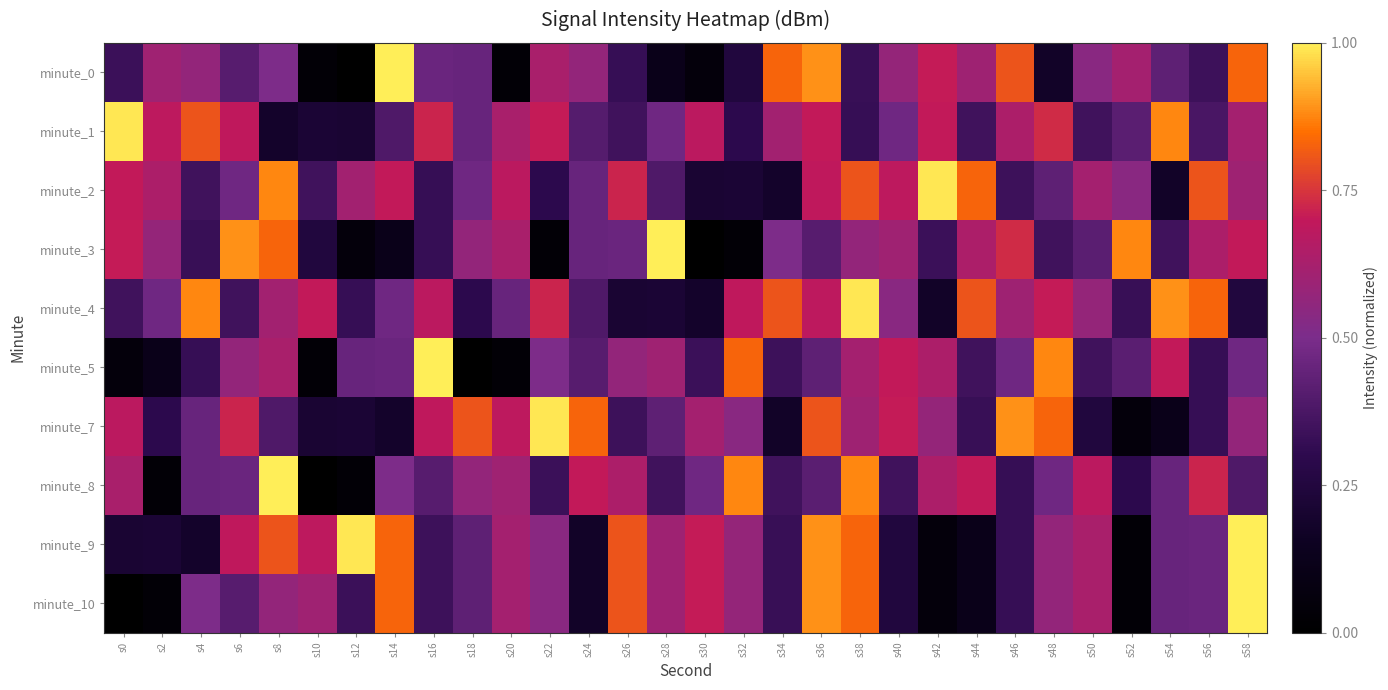

Reading left to right, extract all data points from this chart.

minute_0: s0=0.3	s2=0.6	s4=0.6	s6=0.4	s8=0.5	s10=0.0	s12=0.0	s14=1.0	s16=0.5	s18=0.5	s20=0.0	s22=0.6	s24=0.6	s26=0.3	s28=0.1	s30=0.1	s32=0.2	s34=0.8	s36=0.9	s38=0.3	s40=0.6	s42=0.7	s44=0.6	s46=0.8	s48=0.2	s50=0.5	s52=0.6	s54=0.4	s56=0.3	s58=0.8
minute_1: s0=1.0	s2=0.7	s4=0.8	s6=0.7	s8=0.2	s10=0.2	s12=0.2	s14=0.4	s16=0.7	s18=0.5	s20=0.6	s22=0.7	s24=0.4	s26=0.3	s28=0.5	s30=0.7	s32=0.3	s34=0.6	s36=0.7	s38=0.3	s40=0.5	s42=0.7	s44=0.3	s46=0.6	s48=0.7	s50=0.3	s52=0.4	s54=0.9	s56=0.4	s58=0.6
minute_2: s0=0.7	s2=0.6	s4=0.3	s6=0.5	s8=0.9	s10=0.3	s12=0.6	s14=0.7	s16=0.3	s18=0.5	s20=0.7	s22=0.3	s24=0.5	s26=0.7	s28=0.4	s30=0.2	s32=0.2	s34=0.2	s36=0.7	s38=0.8	s40=0.7	s42=1.0	s44=0.8	s46=0.3	s48=0.4	s50=0.6	s52=0.5	s54=0.2	s56=0.8	s58=0.6
minute_3: s0=0.7	s2=0.6	s4=0.3	s6=0.9	s8=0.8	s10=0.2	s12=0.1	s14=0.1	s16=0.3	s18=0.6	s20=0.6	s22=0.0	s24=0.5	s26=0.5	s28=1.0	s30=0.0	s32=0.0	s34=0.5	s36=0.4	s38=0.6	s40=0.6	s42=0.3	s44=0.6	s46=0.7	s48=0.3	s50=0.4	s52=0.9	s54=0.3	s56=0.6	s58=0.7
minute_4: s0=0.3	s2=0.5	s4=0.9	s6=0.3	s8=0.6	s10=0.7	s12=0.3	s14=0.5	s16=0.7	s18=0.3	s20=0.5	s22=0.7	s24=0.4	s26=0.2	s28=0.2	s30=0.2	s32=0.7	s34=0.8	s36=0.7	s38=1.0	s40=0.5	s42=0.2	s44=0.8	s46=0.6	s48=0.7	s50=0.6	s52=0.3	s54=0.9	s56=0.8	s58=0.2
minute_5: s0=0.1	s2=0.1	s4=0.3	s6=0.6	s8=0.6	s10=0.0	s12=0.5	s14=0.5	s16=1.0	s18=0.0	s20=0.0	s22=0.5	s24=0.4	s26=0.6	s28=0.6	s30=0.3	s32=0.8	s34=0.3	s36=0.4	s38=0.6	s40=0.7	s42=0.6	s44=0.3	s46=0.5	s48=0.9	s50=0.3	s52=0.4	s54=0.7	s56=0.3	s58=0.5
minute_7: s0=0.7	s2=0.3	s4=0.5	s6=0.7	s8=0.4	s10=0.2	s12=0.2	s14=0.2	s16=0.7	s18=0.8	s20=0.7	s22=1.0	s24=0.8	s26=0.3	s28=0.4	s30=0.6	s32=0.5	s34=0.2	s36=0.8	s38=0.6	s40=0.7	s42=0.6	s44=0.3	s46=0.9	s48=0.8	s50=0.2	s52=0.1	s54=0.1	s56=0.3	s58=0.6
minute_8: s0=0.6	s2=0.0	s4=0.5	s6=0.5	s8=1.0	s10=0.0	s12=0.0	s14=0.5	s16=0.4	s18=0.6	s20=0.6	s22=0.3	s24=0.7	s26=0.6	s28=0.3	s30=0.5	s32=0.9	s34=0.3	s36=0.4	s38=0.9	s40=0.3	s42=0.6	s44=0.7	s46=0.3	s48=0.5	s50=0.7	s52=0.3	s54=0.5	s56=0.7	s58=0.4
minute_9: s0=0.2	s2=0.2	s4=0.2	s6=0.7	s8=0.8	s10=0.7	s12=1.0	s14=0.8	s16=0.3	s18=0.4	s20=0.6	s22=0.5	s24=0.2	s26=0.8	s28=0.6	s30=0.7	s32=0.6	s34=0.3	s36=0.9	s38=0.8	s40=0.2	s42=0.1	s44=0.1	s46=0.3	s48=0.6	s50=0.6	s52=0.0	s54=0.5	s56=0.5	s58=1.0
minute_10: s0=0.0	s2=0.0	s4=0.5	s6=0.4	s8=0.6	s10=0.6	s12=0.3	s14=0.8	s16=0.3	s18=0.4	s20=0.6	s22=0.5	s24=0.2	s26=0.8	s28=0.6	s30=0.7	s32=0.6	s34=0.3	s36=0.9	s38=0.8	s40=0.2	s42=0.1	s44=0.1	s46=0.3	s48=0.6	s50=0.6	s52=0.0	s54=0.5	s56=0.5	s58=1.0